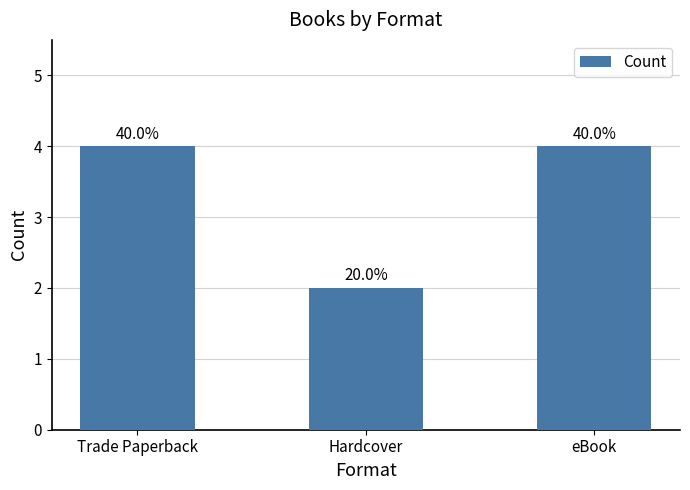

List the labels in order of value, largest first.

Trade Paperback, eBook, Hardcover